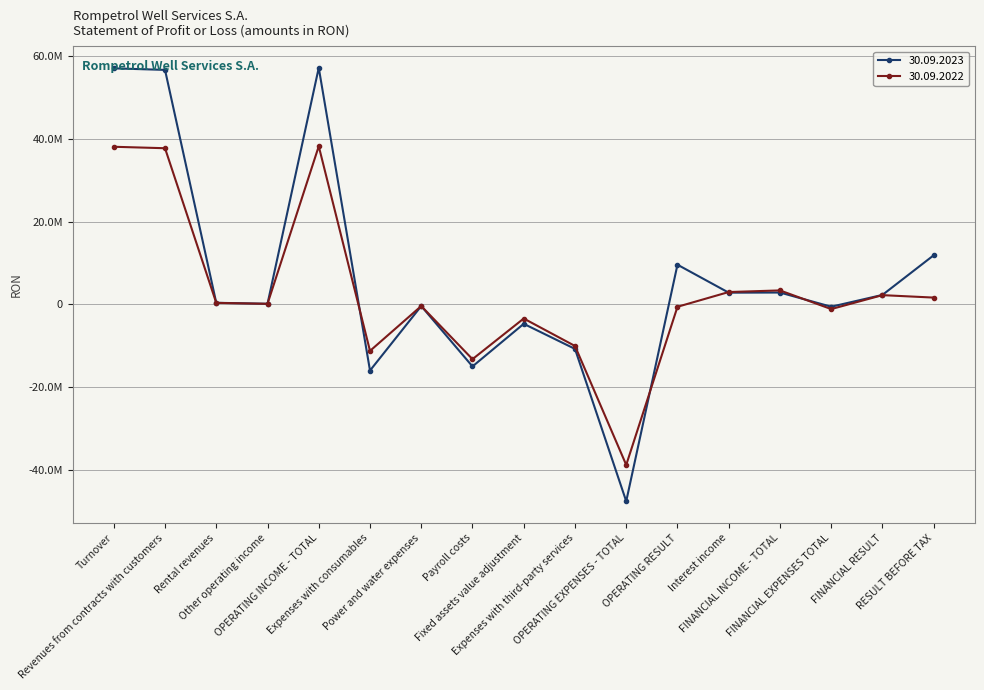

In 30.09.2022, how many points are lower than both neighbors (excluding endpoints)?

5